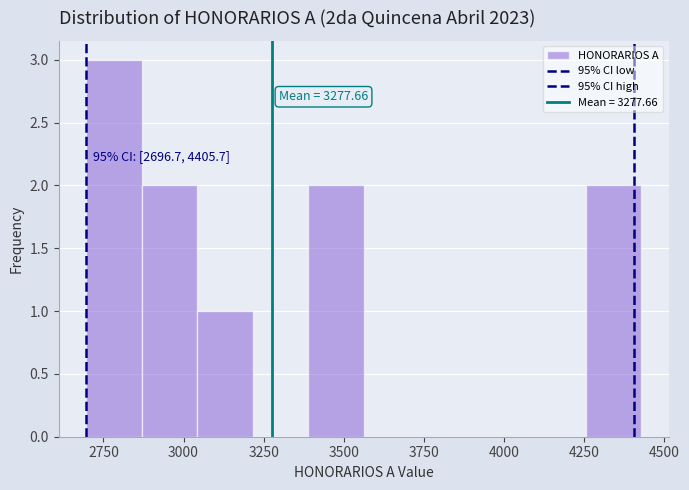

Read against the x-axis, roughly where is the centre of the tallest bar?

2800